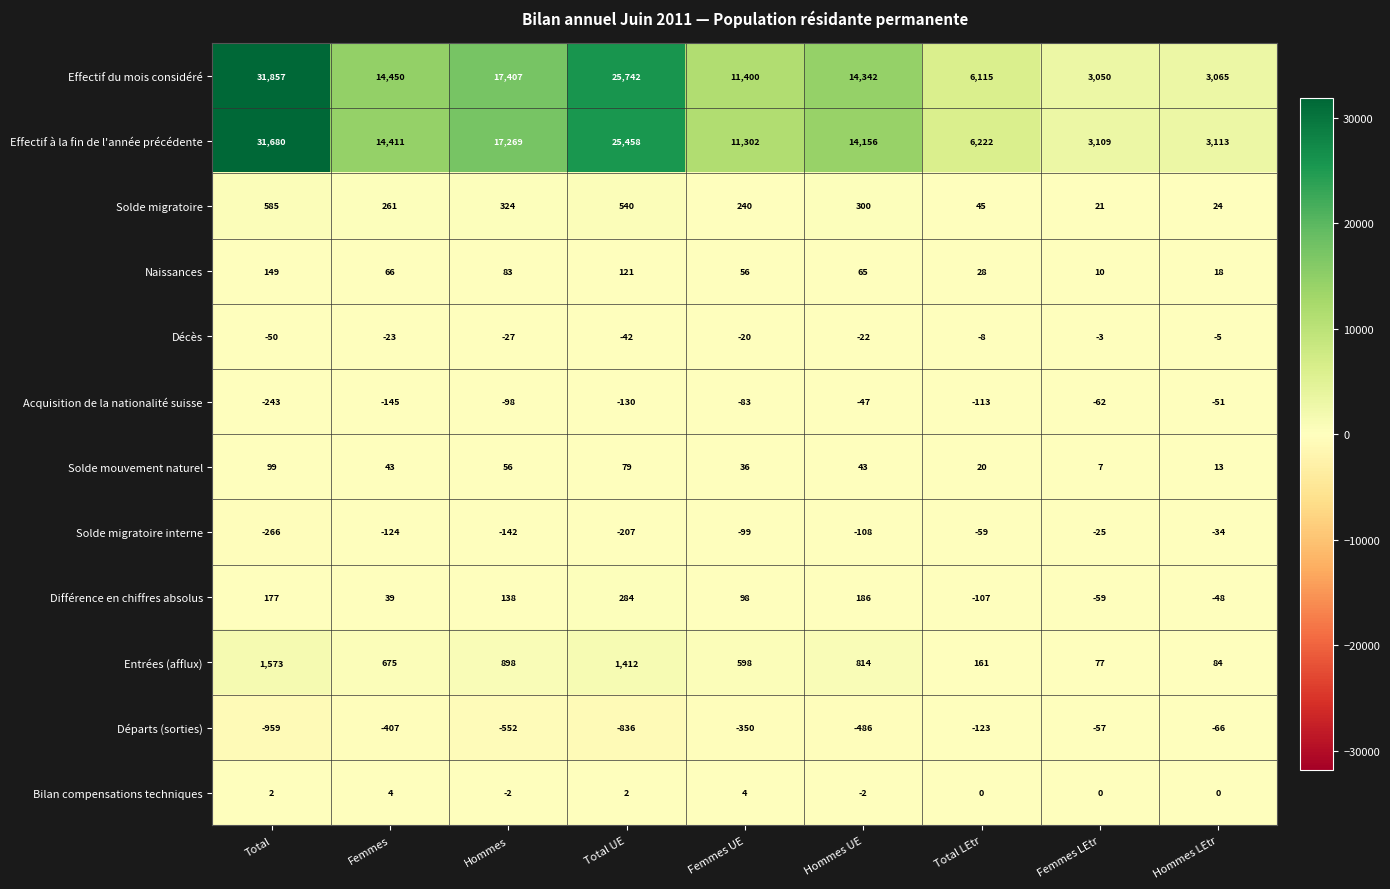

What is the approximate value of Acquisition de la nationalité suisse at Total, to the nearest 5?

-245